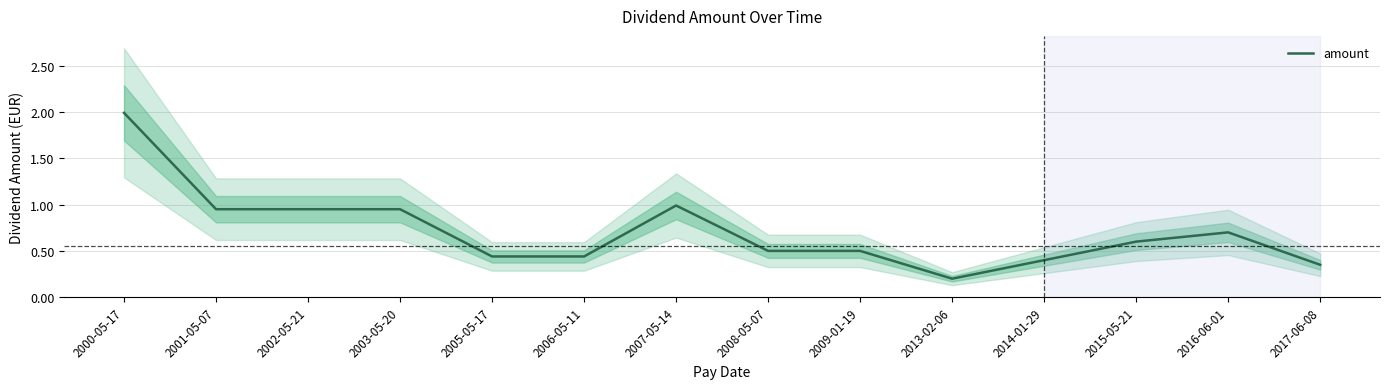

Which label corresponds to the smallest value in the chart?

2013-02-06